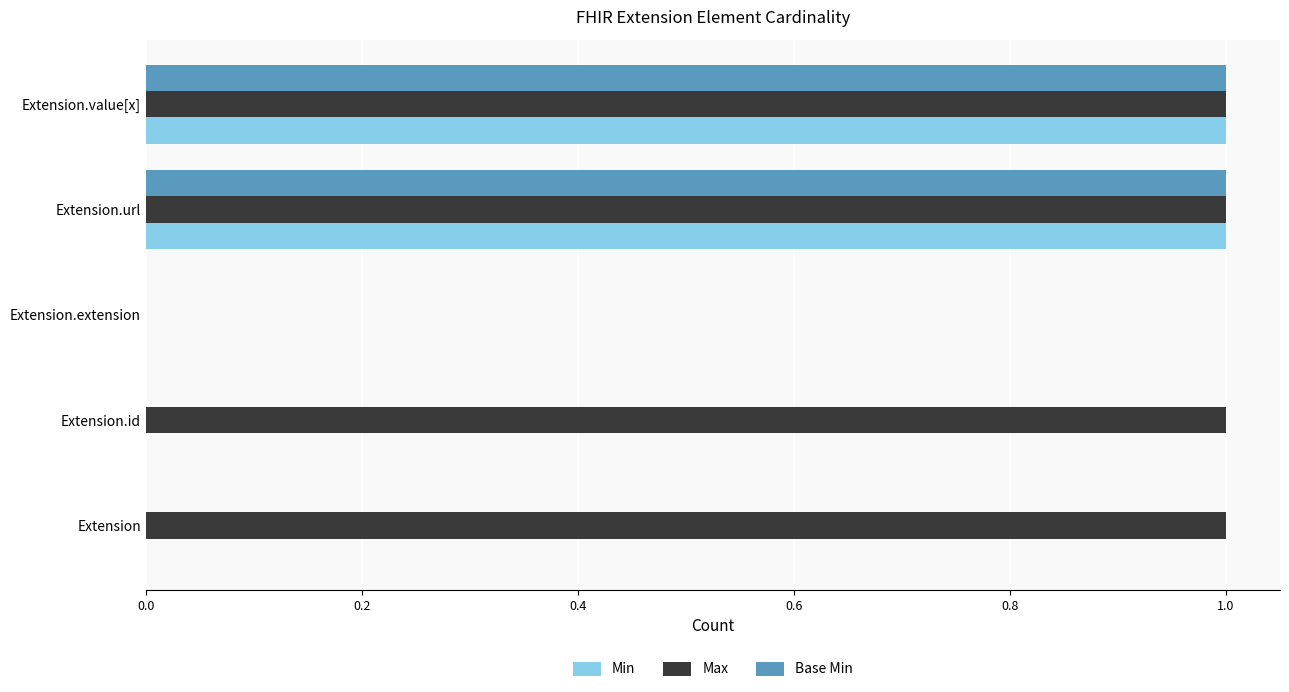

Which series has the largest total across all categories?

Max